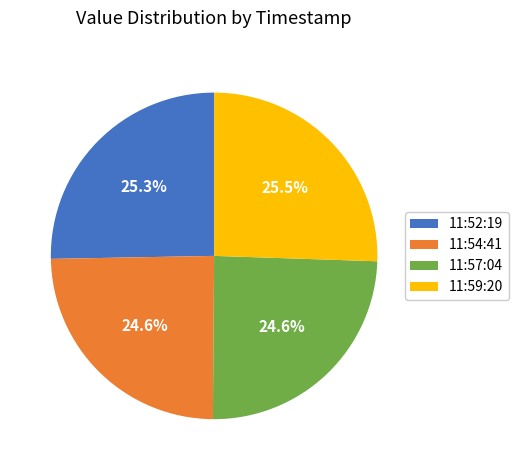

What portion of the pie excludes 11:57:04?

75.4%